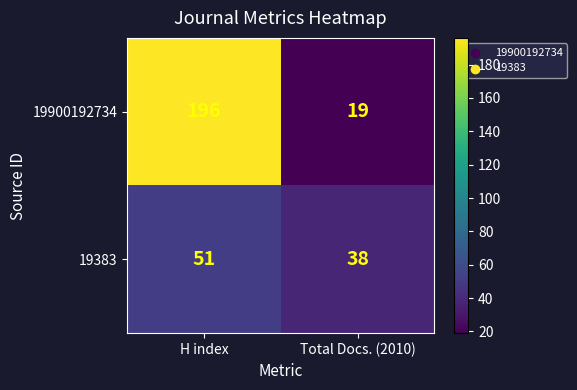

Reading left to right, extract all data points from this chart.

19900192734: H index=196	Total Docs. (2010)=19
19383: H index=51	Total Docs. (2010)=38